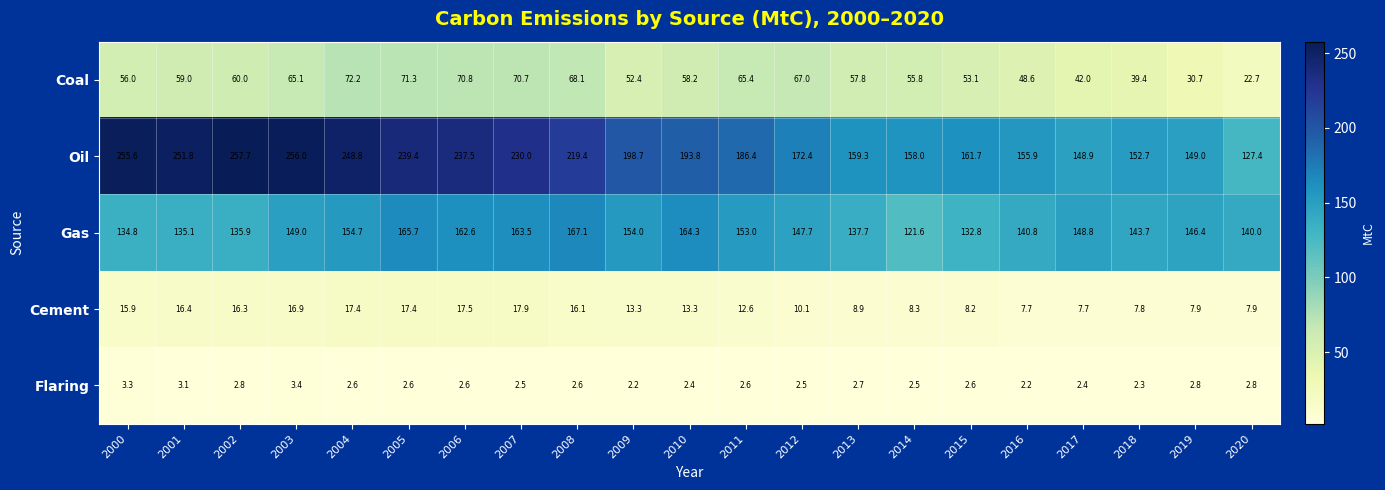

Which series changed the most between 2010 and 2020?

Oil